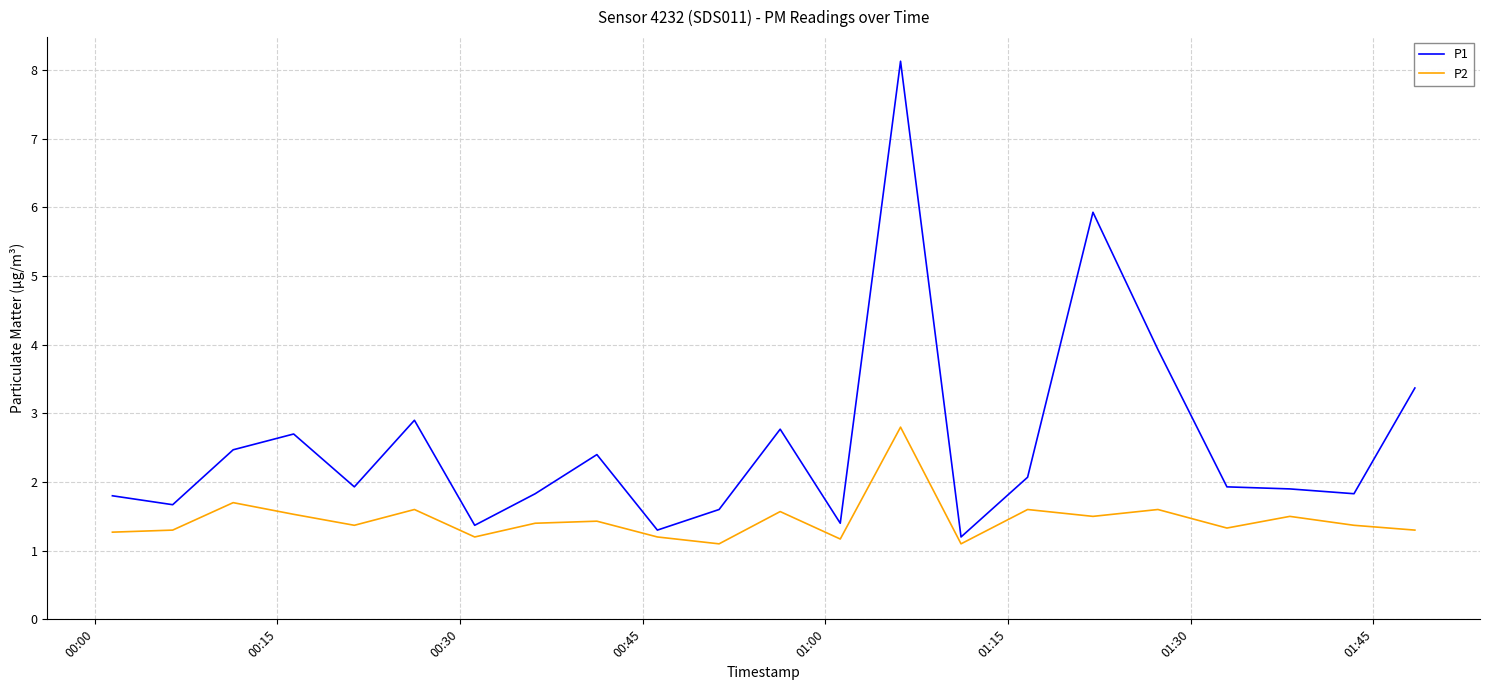

What is the smallest value displayed?

1.1